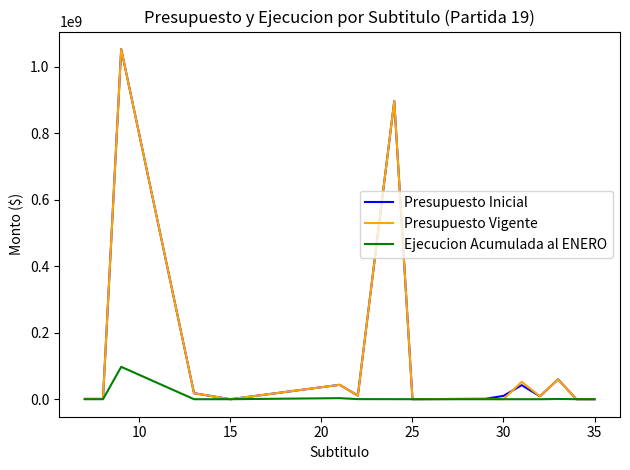

What is the maximum value shown in the chart?

1053760819